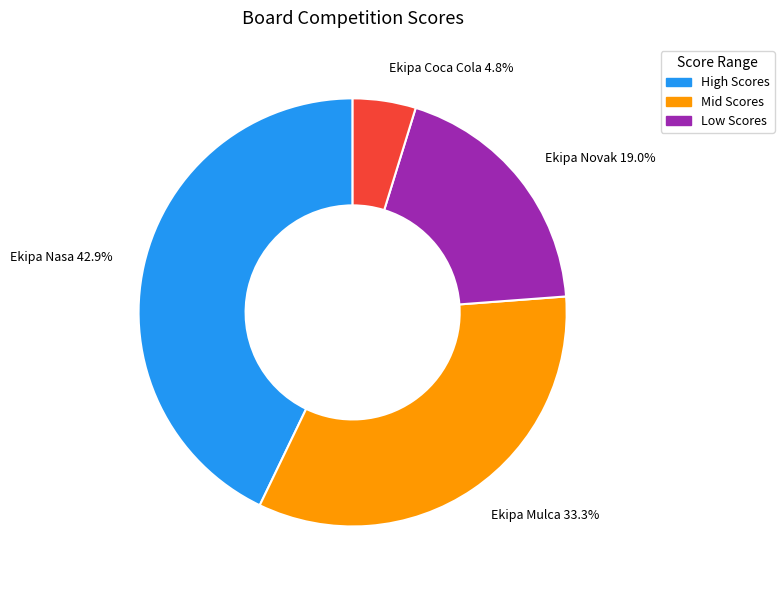

What is the smallest slice in the pie chart?

Ekipa Coca Cola